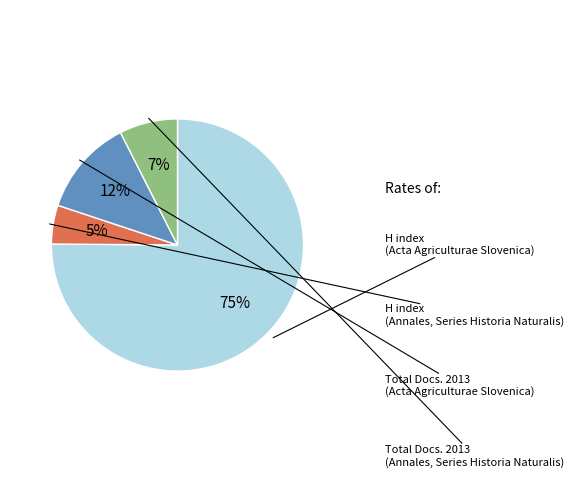

Which category has the smallest portion of the pie?

H index (Annales, Series Historia Naturalis)